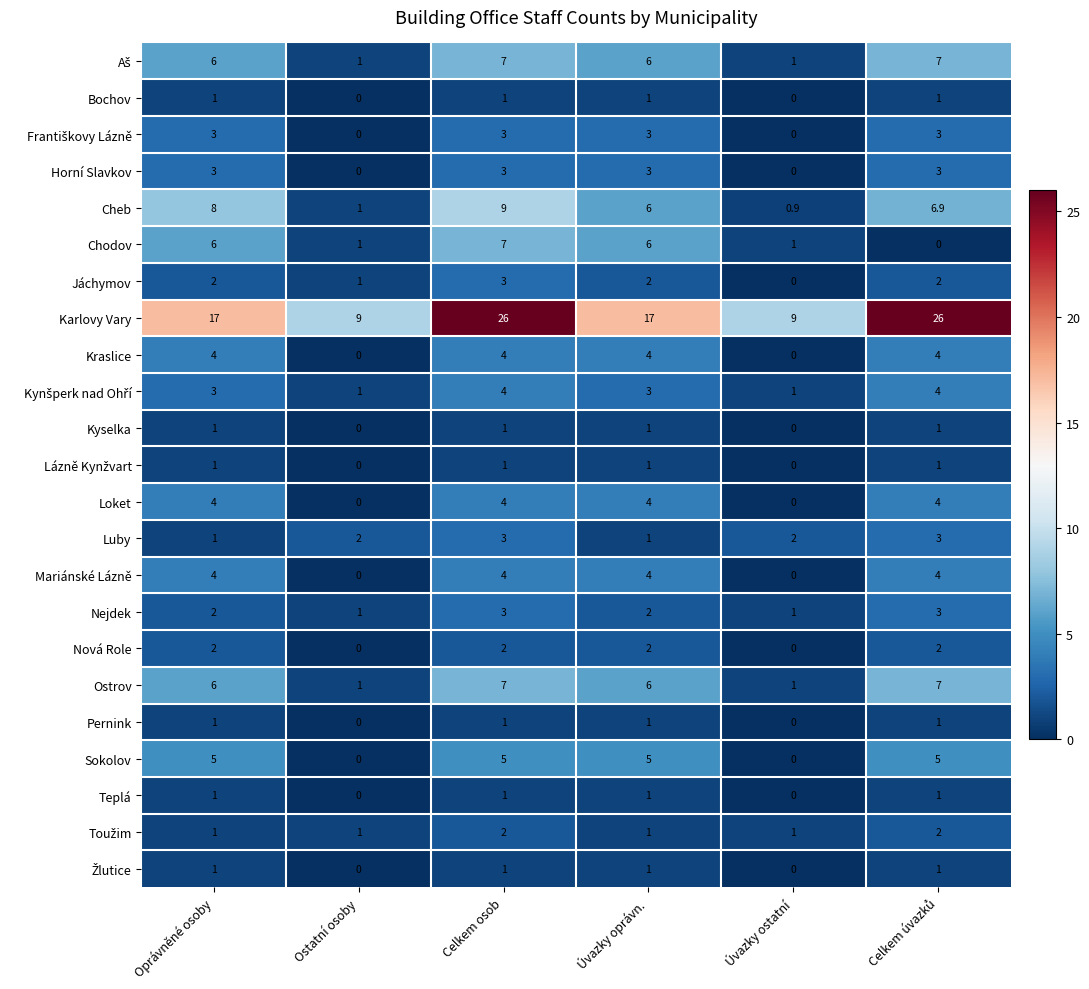

Which series has the largest total across all categories?

Karlovy Vary